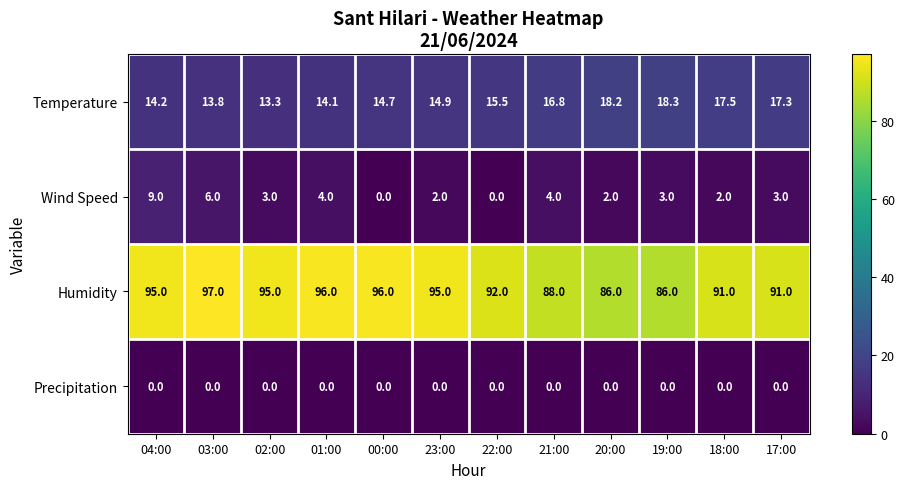

Count the number of data series in this chart.

4